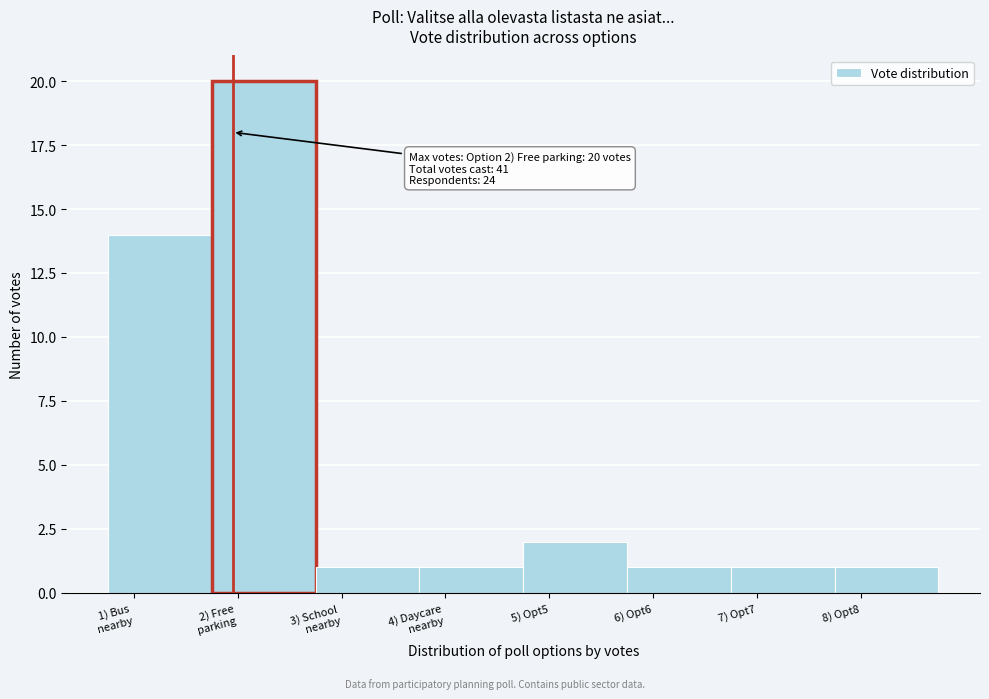

Reading left to right, extract all data points from this chart.

14	20	1	1	2	1	1	1